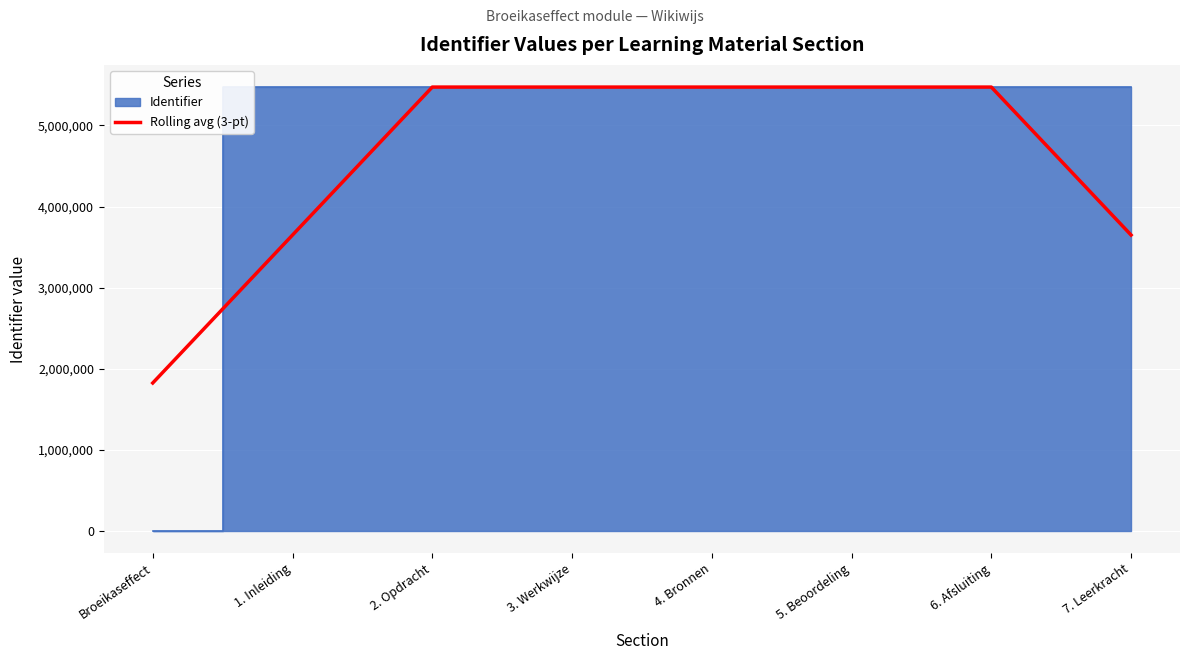

What is the average value?

4560573.4